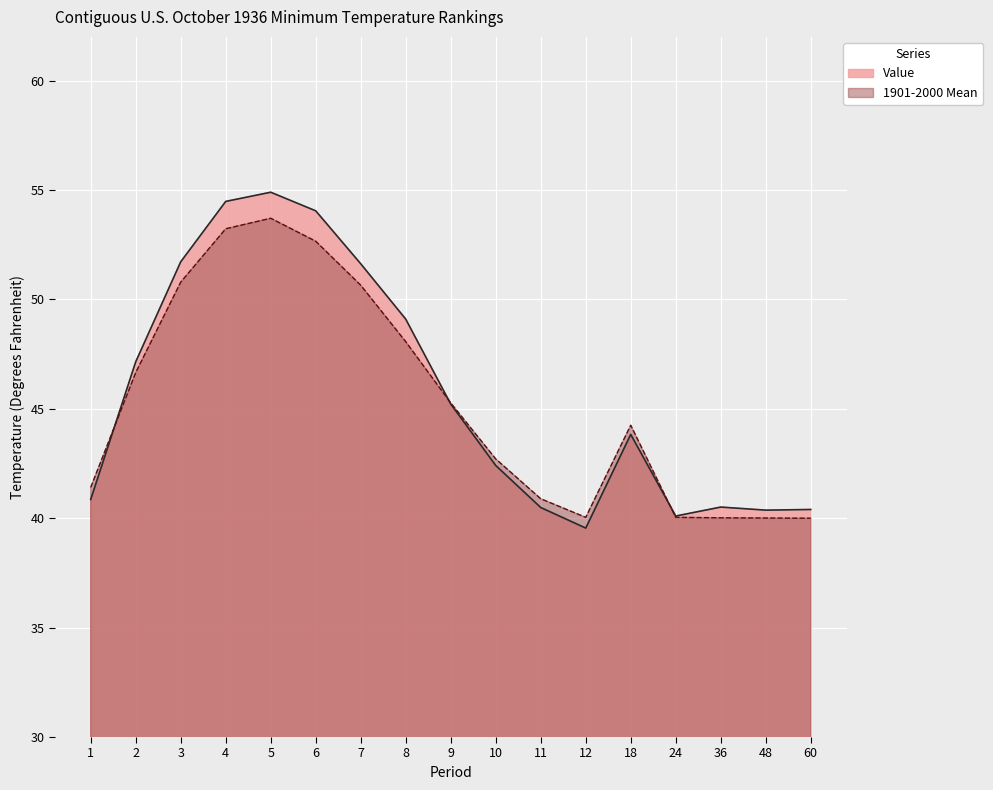

Reading left to right, what are all the values shown in this chart?

Value: 1=40.9	2=47.1	3=51.7	4=54.5	5=54.9	6=54.0	7=51.6	8=49.1	9=45.2	10=42.4	11=40.5	12=39.5	18=43.8	24=40.1	36=40.5	48=40.4	60=40.4
1901-2000 Mean: 1=41.4	2=46.7	3=50.8	4=53.2	5=53.7	6=52.7	7=50.6	8=48.1	9=45.3	10=42.7	11=40.9	12=40.0	18=44.2	24=40.0	36=40.0	48=40.0	60=40.0